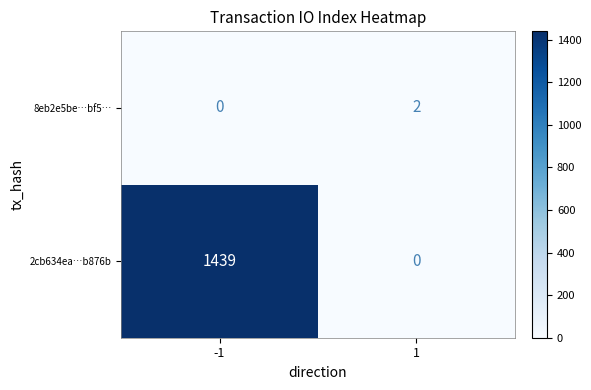

What is the difference between the highest and lowest values at 1?

2